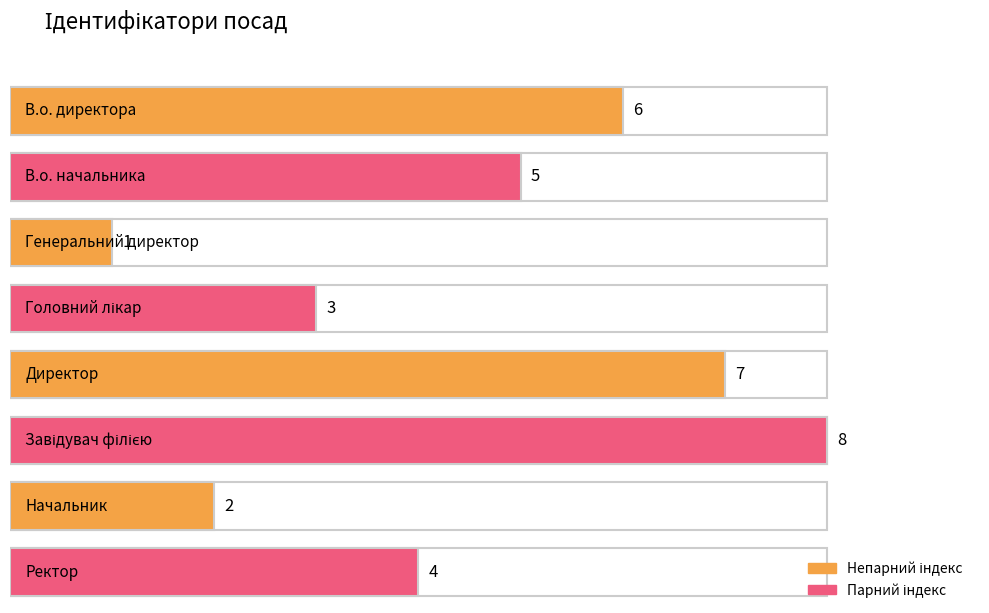

How many bars are there in total?

8